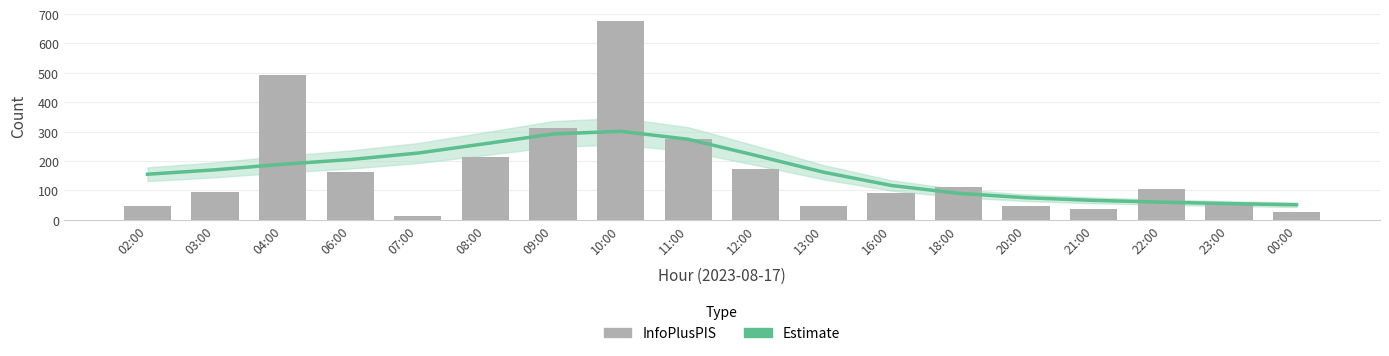

Which series changed the most between 08:00 and 11:00?

InfoPlusPIS